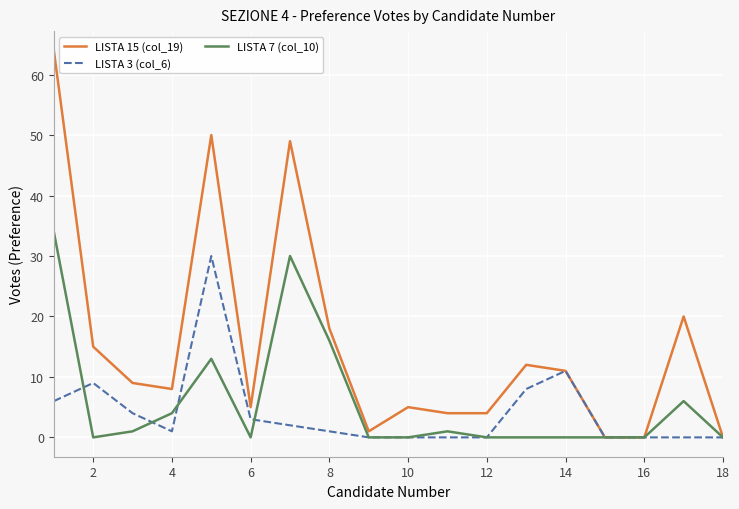

Which series has the largest range (max minus min)?

LISTA 15 (col_19)